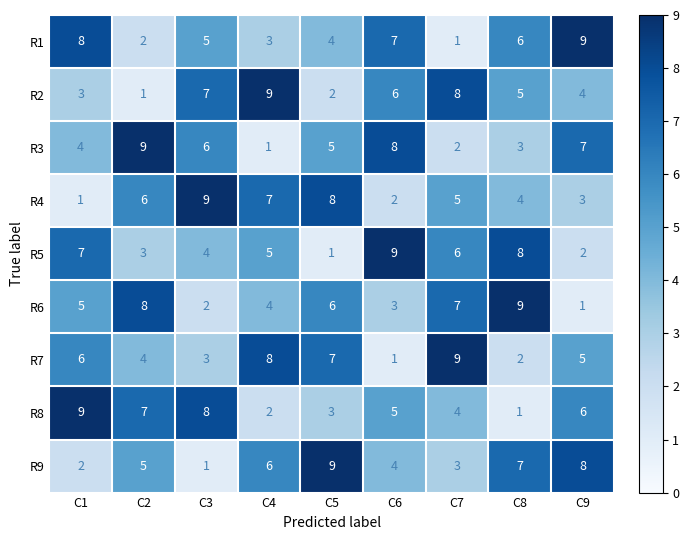

What is the difference between the highest and lowest values at C2?

8